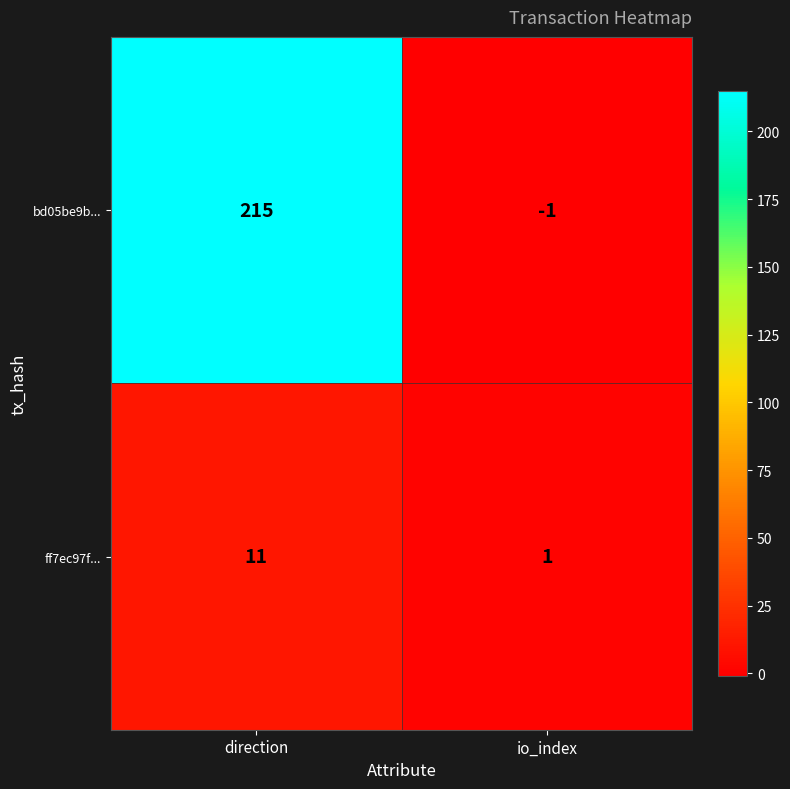

What is the difference between the ff7ec97f... values at io_index and direction?

10